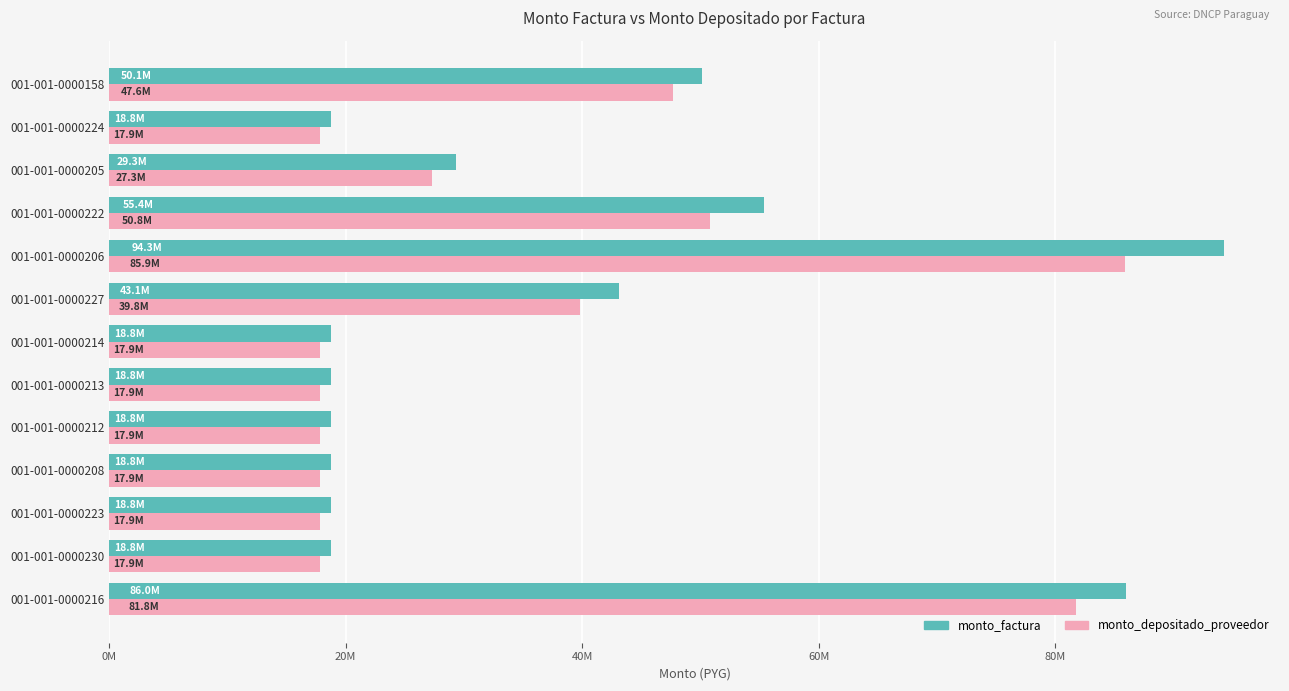

Where is monto_depositado_proveedor nearest to the value 51890234?

001-001-0000222